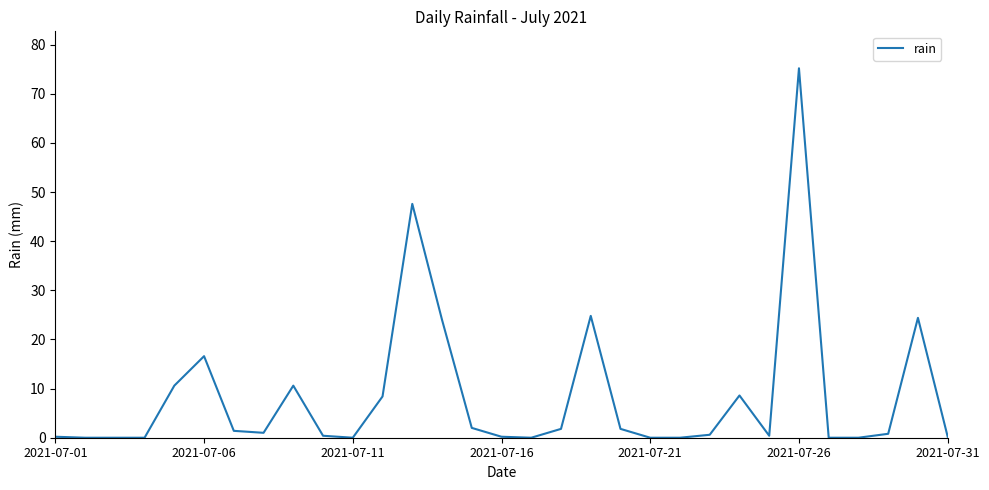

What is the maximum value shown in the chart?

75.2